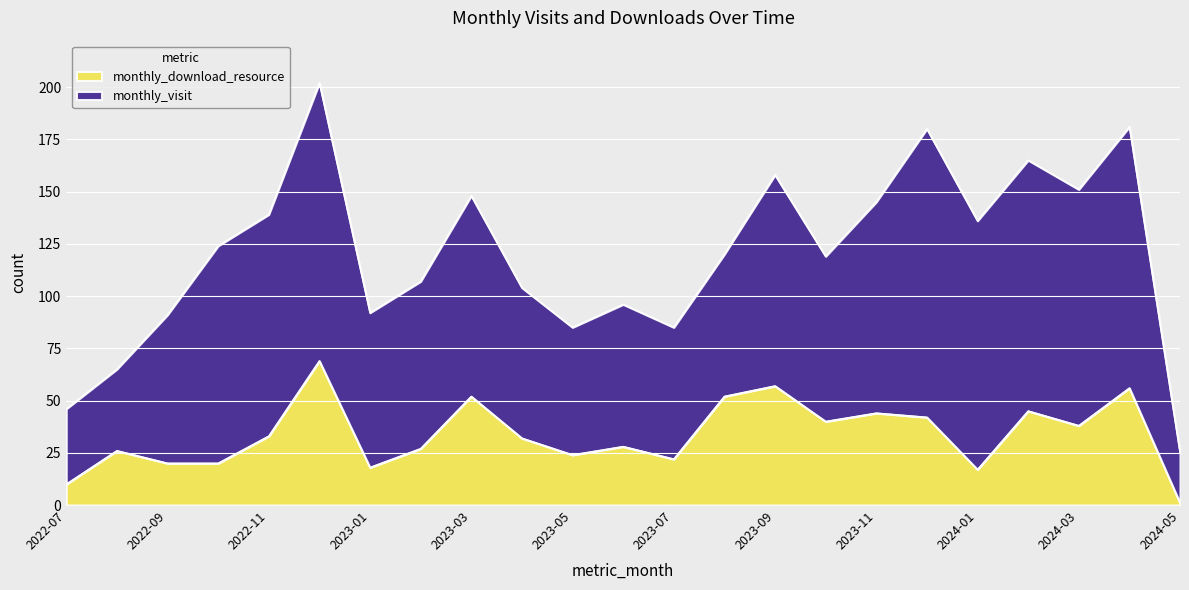

Between 2023-06 and 2022-11, which is larger?

2022-11